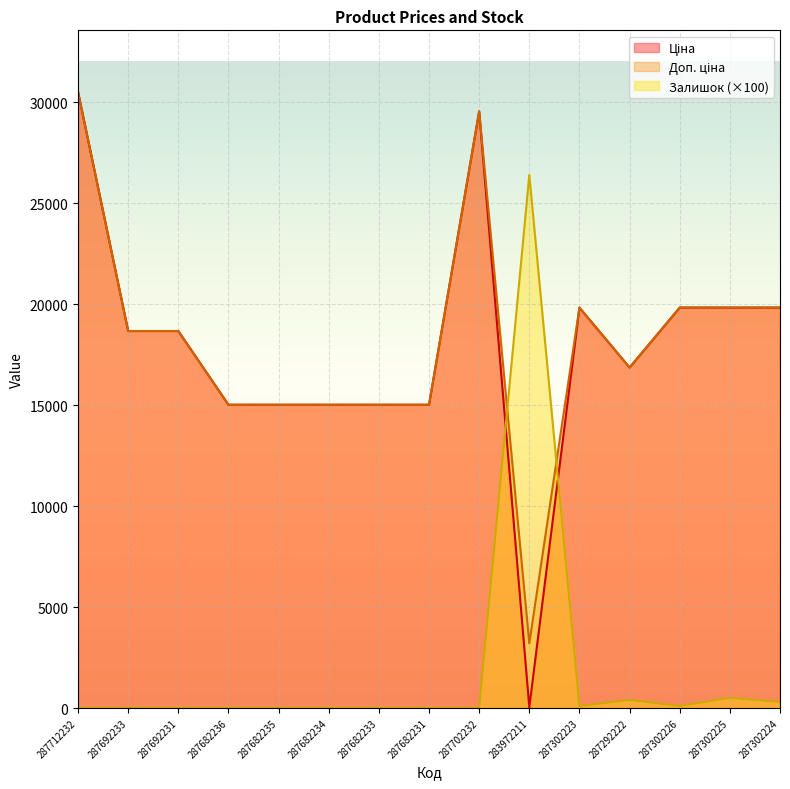

Rank the series at 287692233 from lowest to highest value.

Залишок, Ціна, Доп. ціна